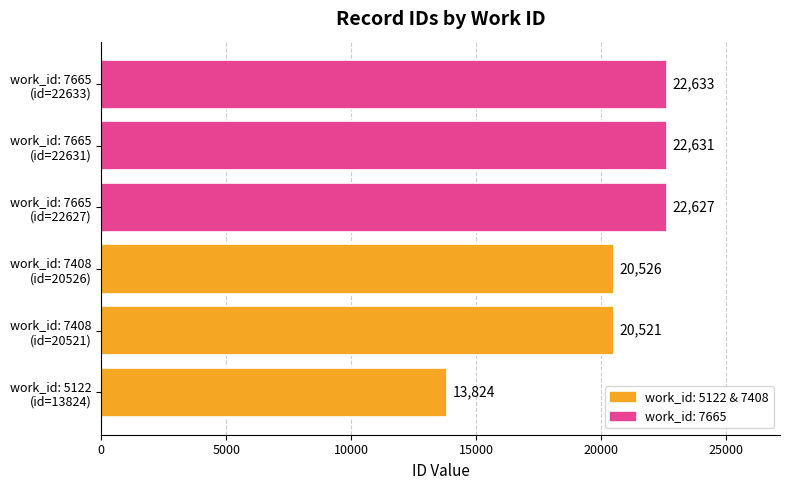

Reading bottom to top, list all the values displayed in this chart.

13824	20521	20526	22627	22631	22633